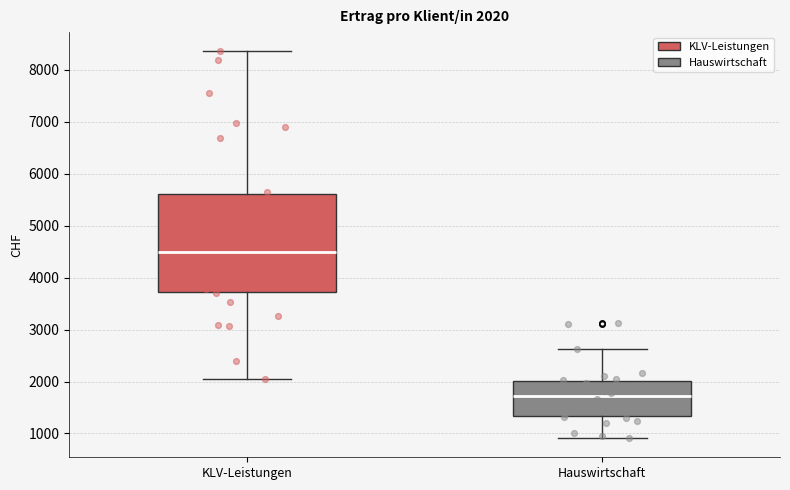

Comparing the boxes themselves (not the whiskers), which one is the tallest?

KLV-Leistungen